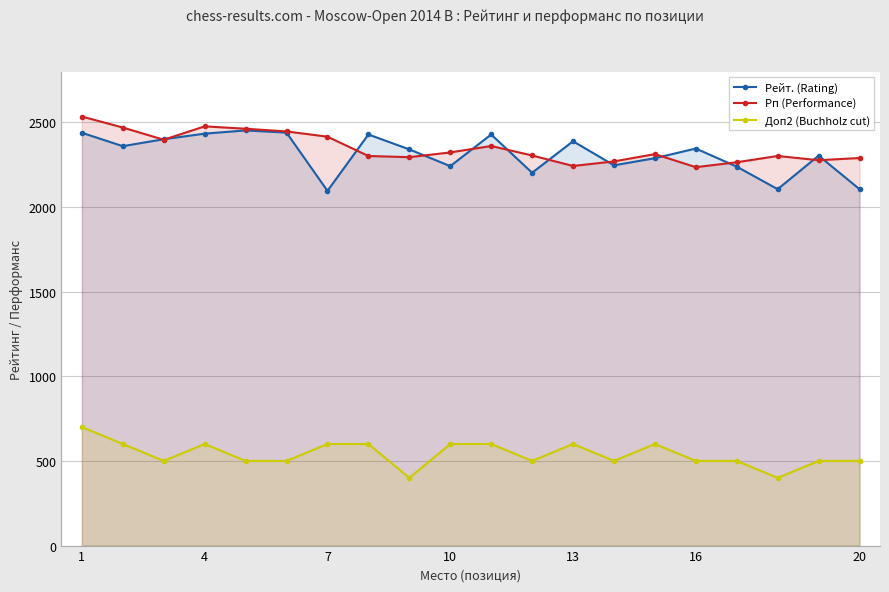

True or false: Доп2 (Buchholz cut) and Рейт. (Rating) cross at least once.

False